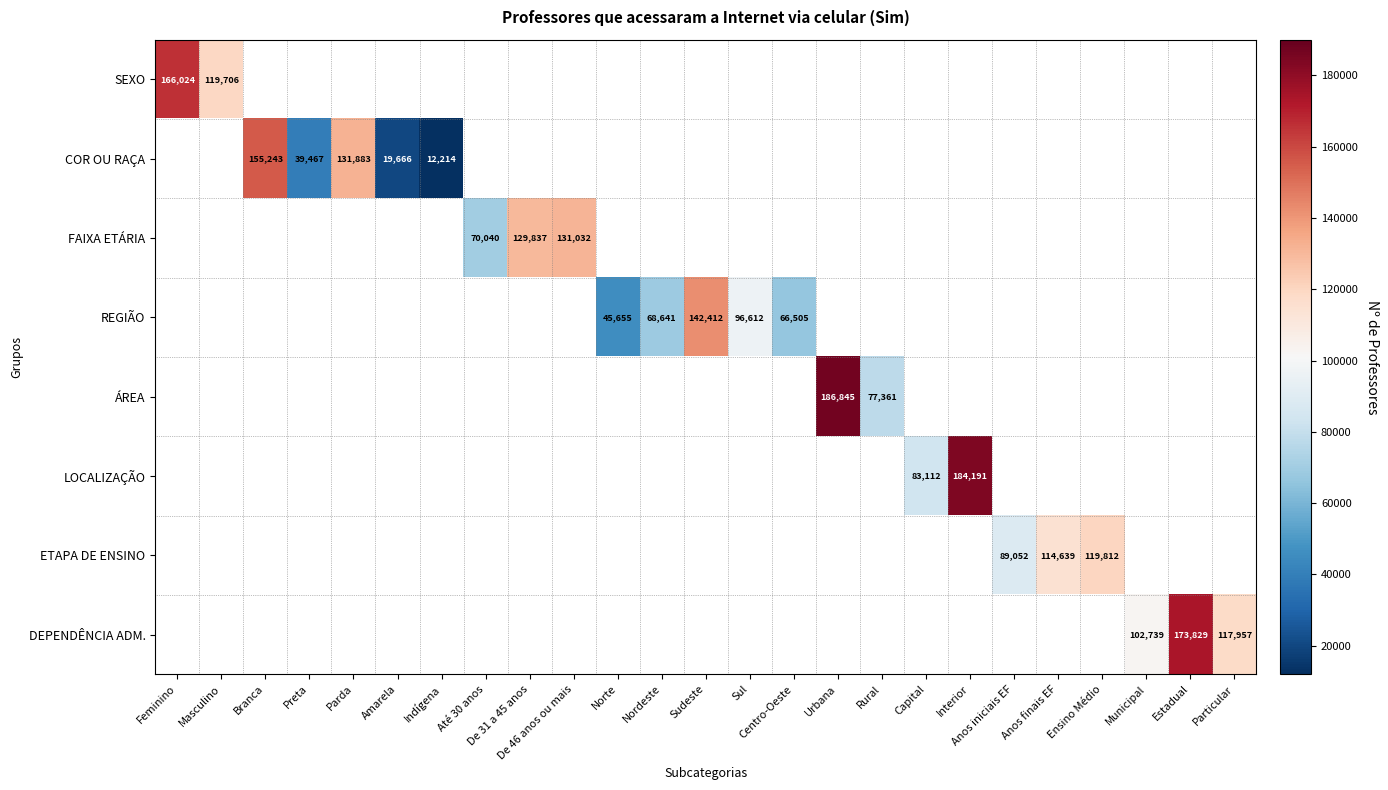

Is the value of ETAPA DE ENSINO at Até 30 anos greater than the value of REGIÃO at Sul?

No